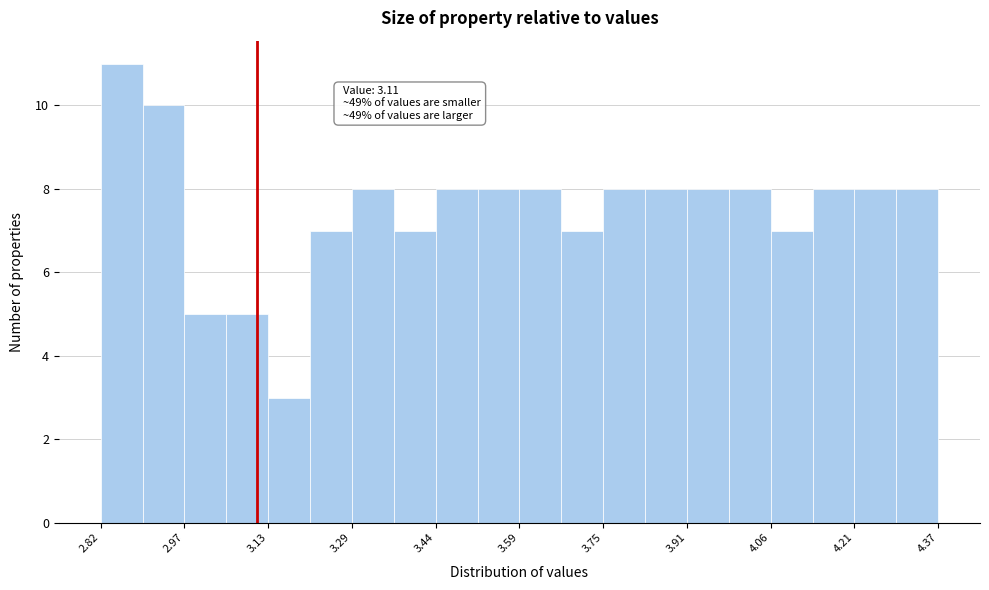

Read against the x-axis, roughly where is the centre of the tallest bar?

2.86